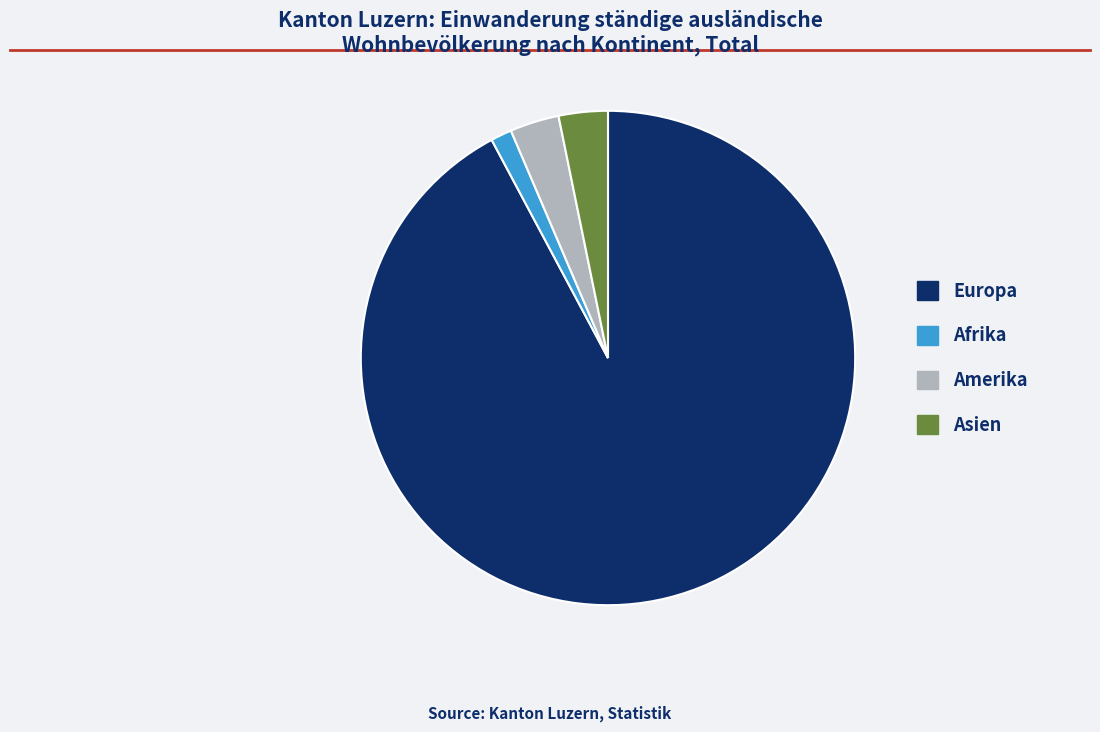

Which slice is the smallest?

Afrika